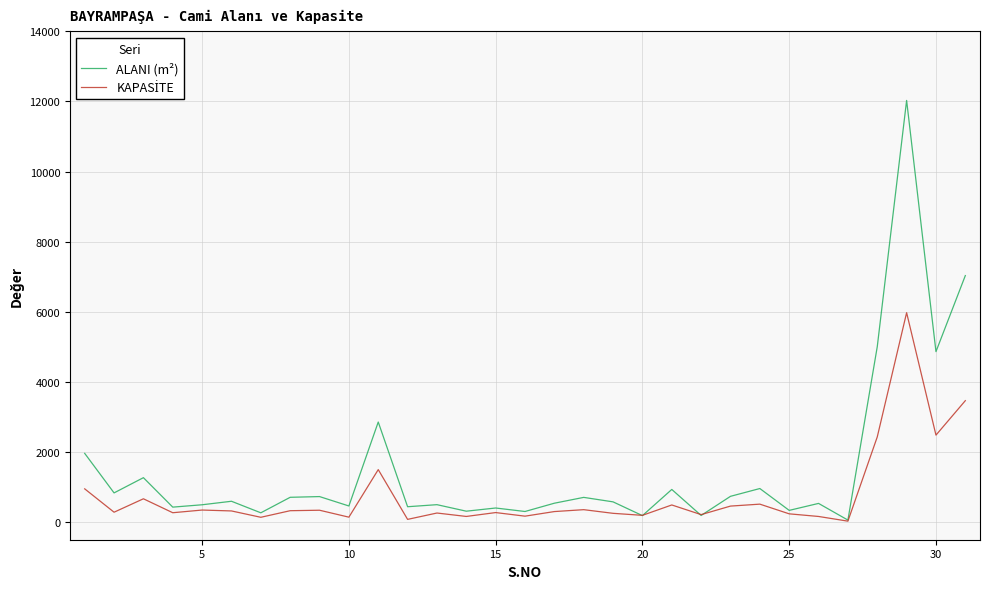

Which series has the largest total across all categories?

ALANI (m²)